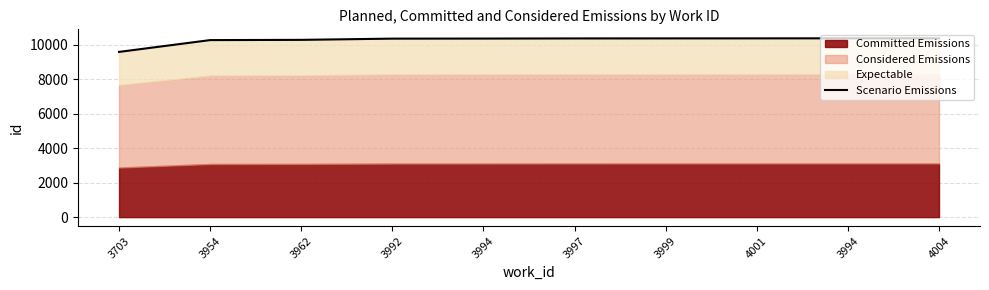

List the labels in order of value, smallest first.

3703, 3954, 3962, 3992, 3994, 3997, 3999, 4001, 3994, 4004